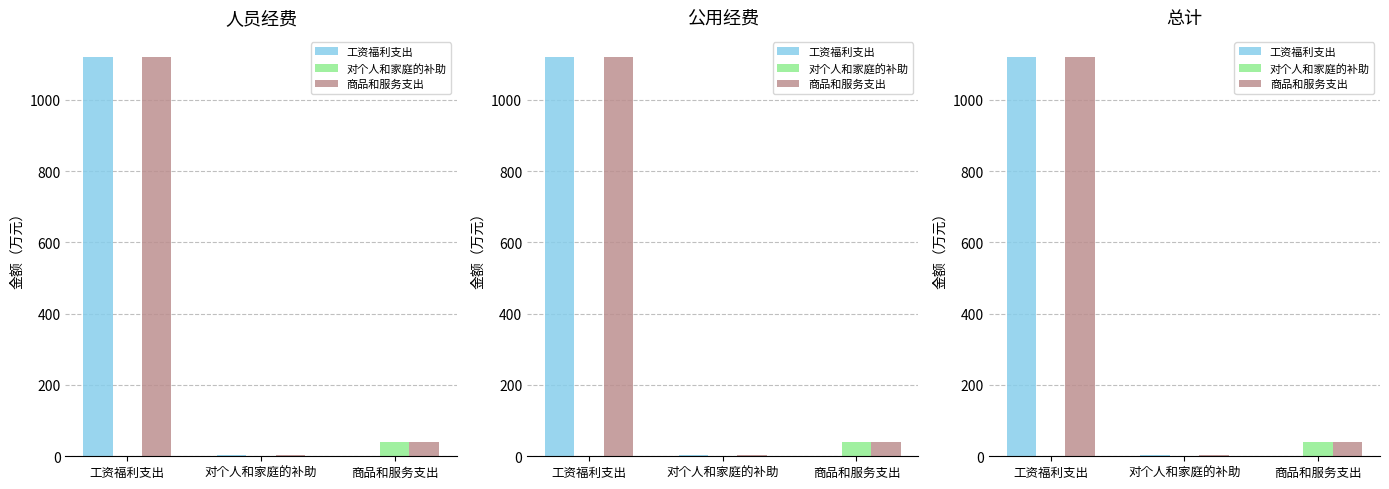

How many values in the 商品和服务支出 series are below 39?

1